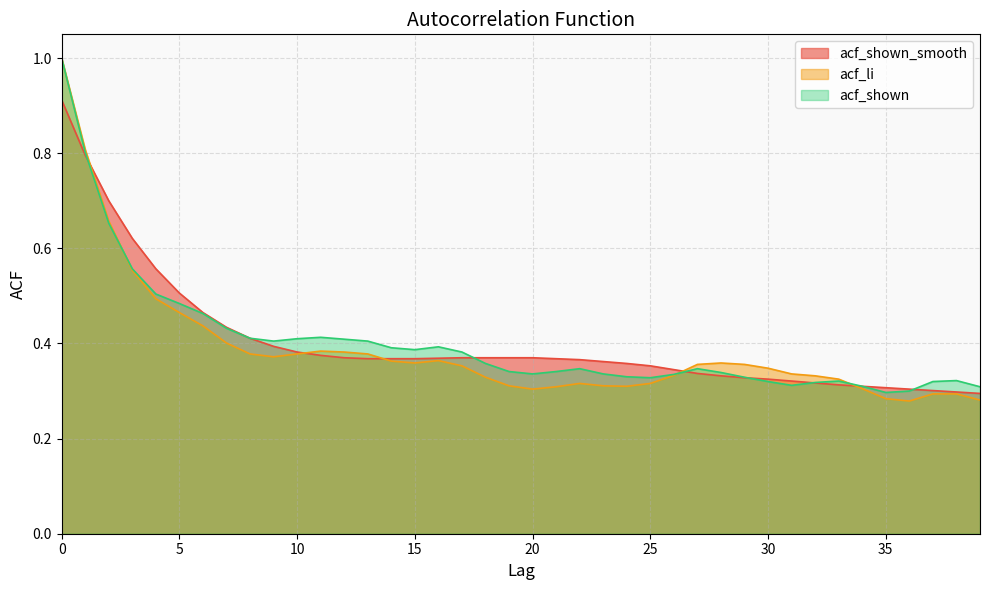

Which series has the largest range (max minus min)?

acf_li